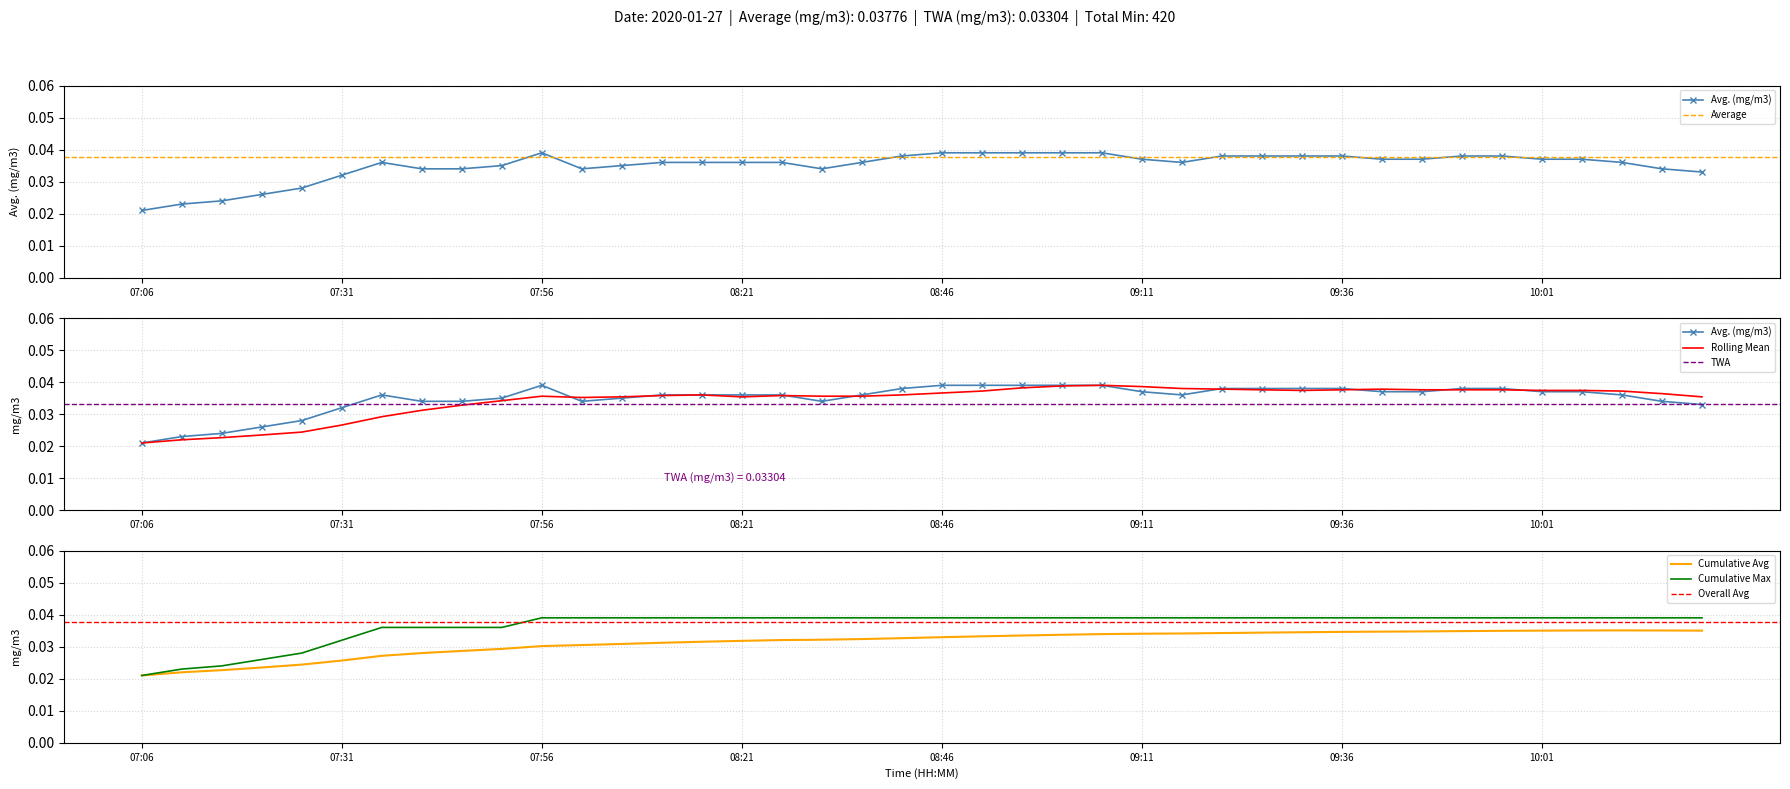

The value of Cumulative Max at 09:36 is 0.1. True or false?

False